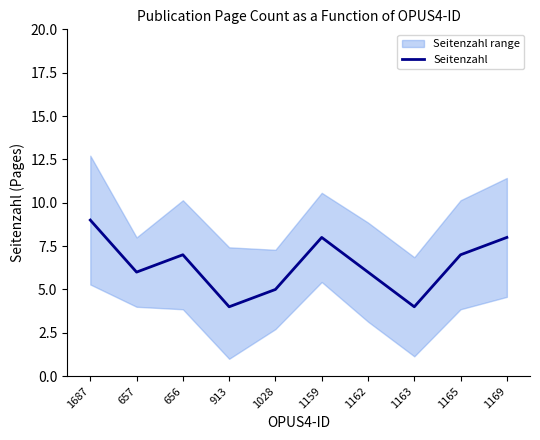

How many lines are shown in the chart?

1